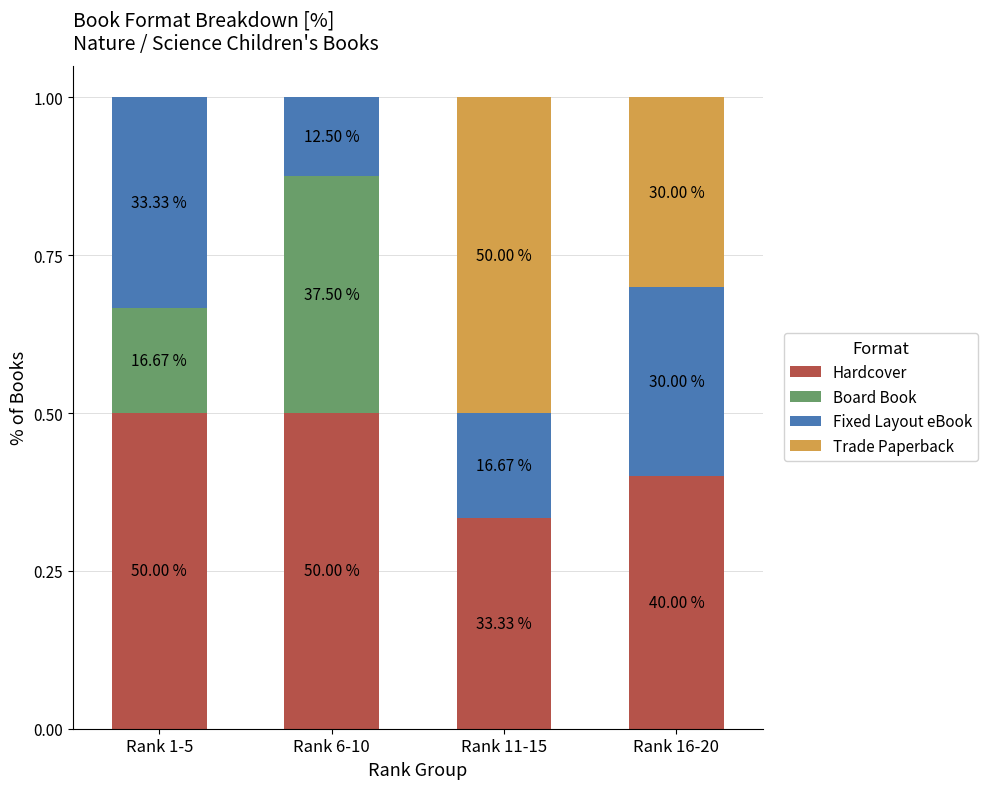

At which category is the sum across all series the highest?

Rank 1-5